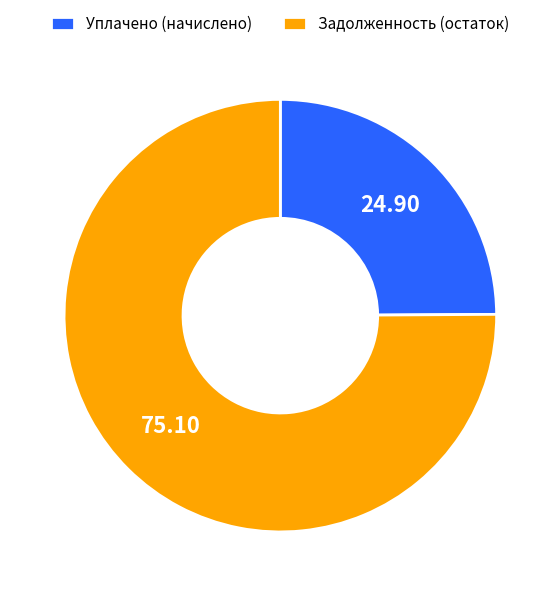

How many segments does this pie chart have?

2